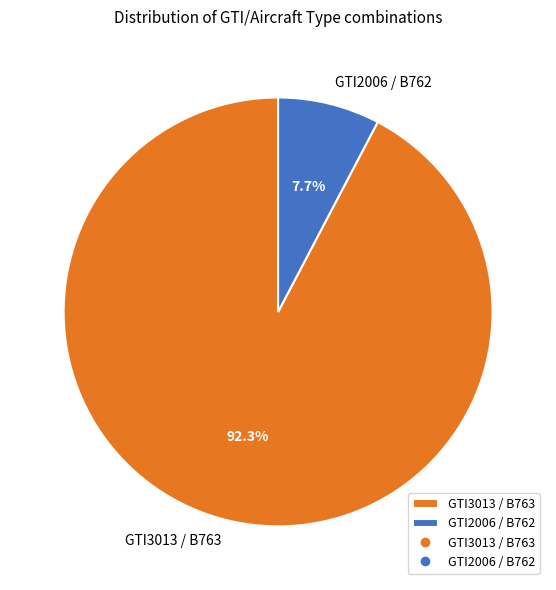

To the nearest percent, what percentage of the pie is GTI3013 / B763?

92%